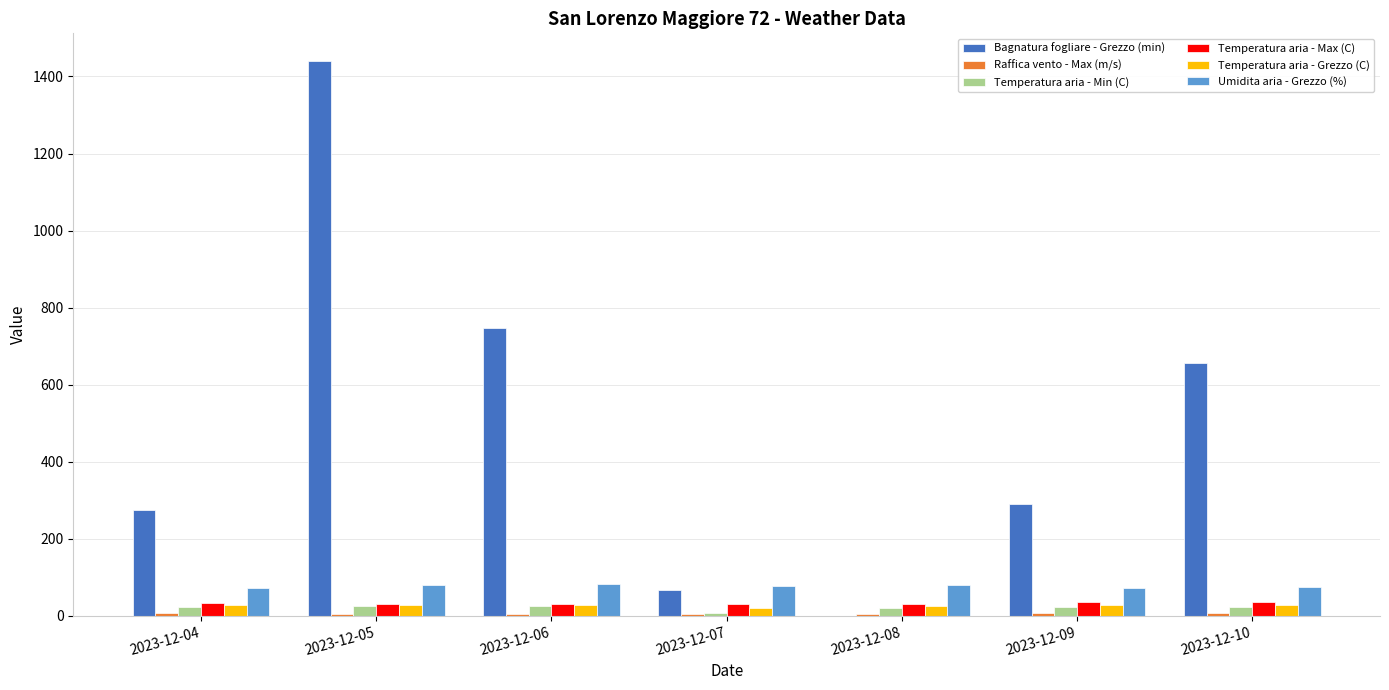

Which category has the highest value across all series?

2023-12-05